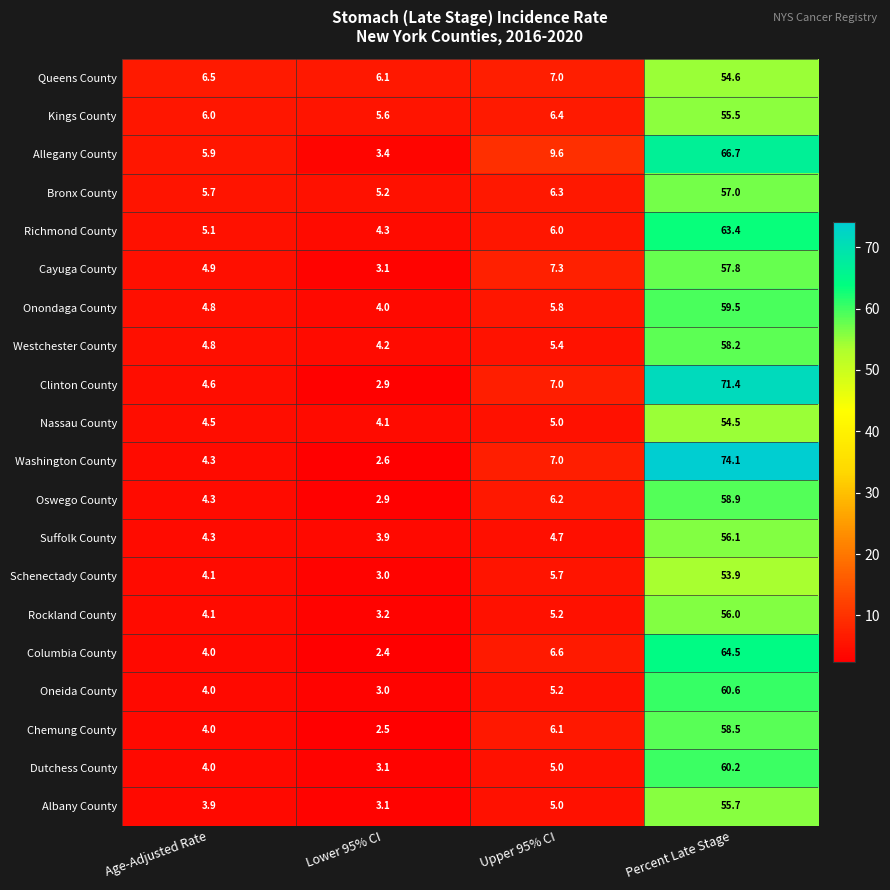

Between Age-Adjusted Rate and Upper 95% CI, which series saw the biggest shift?

Allegany County